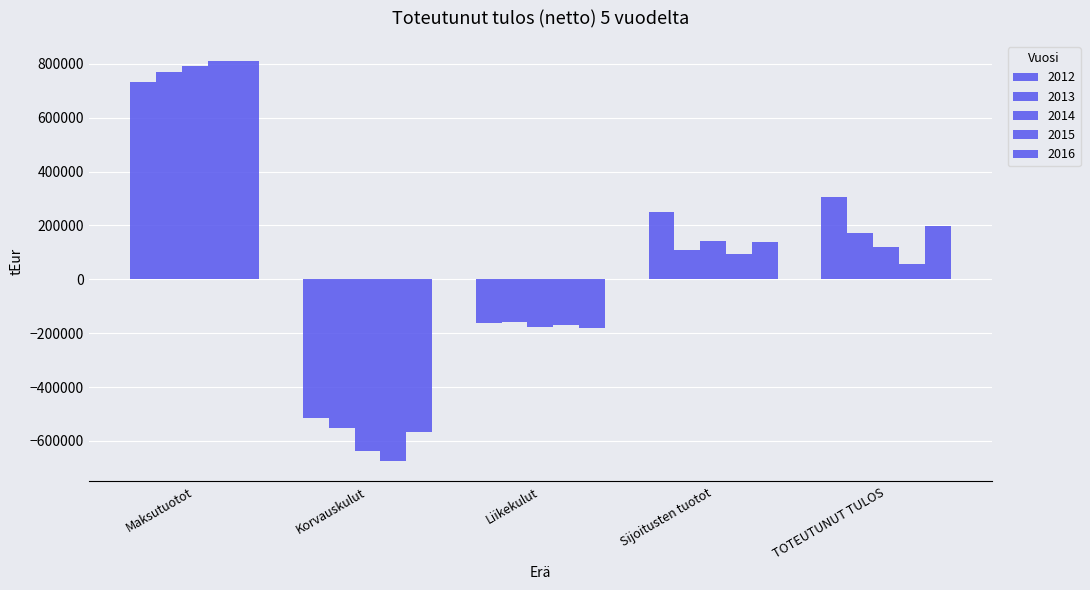

What is the difference between the second highest and minimum values in the 2012 series?

820795.0